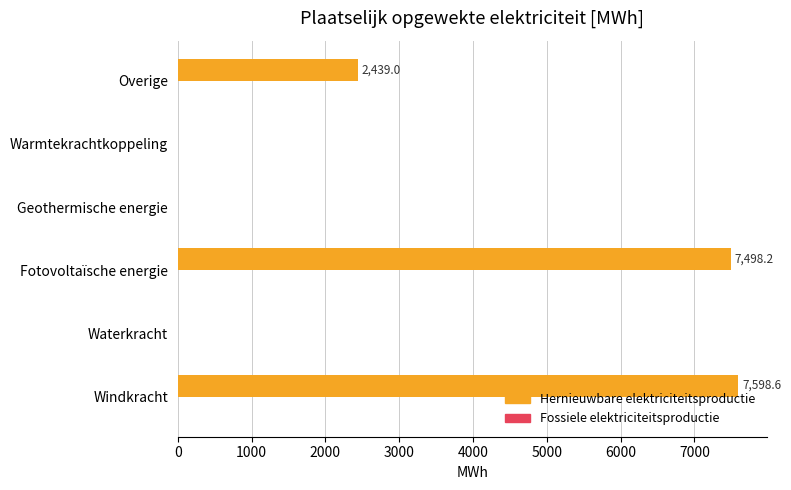

Is it true that the value at Geothermische energie is 5019.4?

False